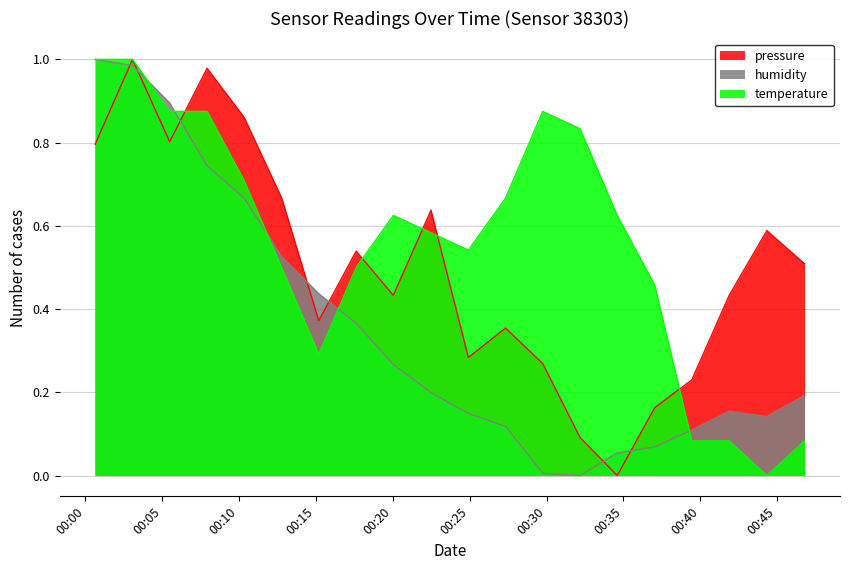

Reading right to left, what are all the values shown in this chart?

pressure: 0.5	0.6	0.4	0.2	0.2	0.0	0.1	0.3	0.4	0.3	0.6	0.4	0.5	0.4	0.7	0.9	1.0	0.8	1.0	0.8
humidity: 0.2	0.1	0.2	0.1	0.1	0.1	0.0	0.0	0.1	0.1	0.2	0.3	0.4	0.4	0.5	0.7	0.7	0.9	1.0	1.0
temperature: 0.1	0.0	0.1	0.1	0.5	0.6	0.8	0.9	0.7	0.5	0.6	0.6	0.5	0.3	0.5	0.7	0.9	0.9	1.0	1.0